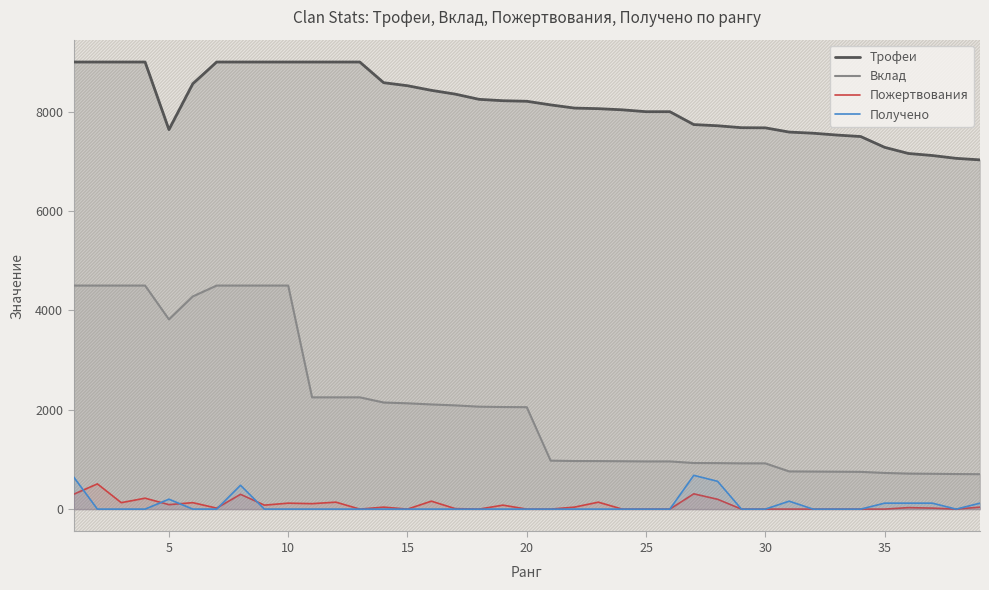

Reading left to right, extract all data points from this chart.

Трофеи: 9000	9000	9000	9000	7639	8563	9000	9000	9000	9000	9000	9000	9000	8584	8523	8430	8354	8249	8221	8210	8137	8073	8061	8038	8000	8000	7741	7717	7678	7675	7590	7567	7530	7500	7283	7159	7118	7061	7030
Вклад: 4500	4500	4500	4500	3819	4281	4500	4500	4500	4500	2250	2250	2250	2146	2130	2107	2088	2062	2055	2052	976	968	967	964	960	960	928	926	921	921	759	756	753	750	728	715	711	706	703
Пожертвования: 298	508	130	220	90	130	20	298	80	120	110	140	0	40	0	160	10	0	80	0	0	40	140	0	0	0	308	198	0	0	0	0	0	0	0	30	20	0	40
Получено: 650	0	0	0	200	0	0	480	0	0	0	0	0	0	0	0	0	0	0	0	0	0	0	0	0	0	680	560	0	0	160	0	0	0	120	120	120	0	120